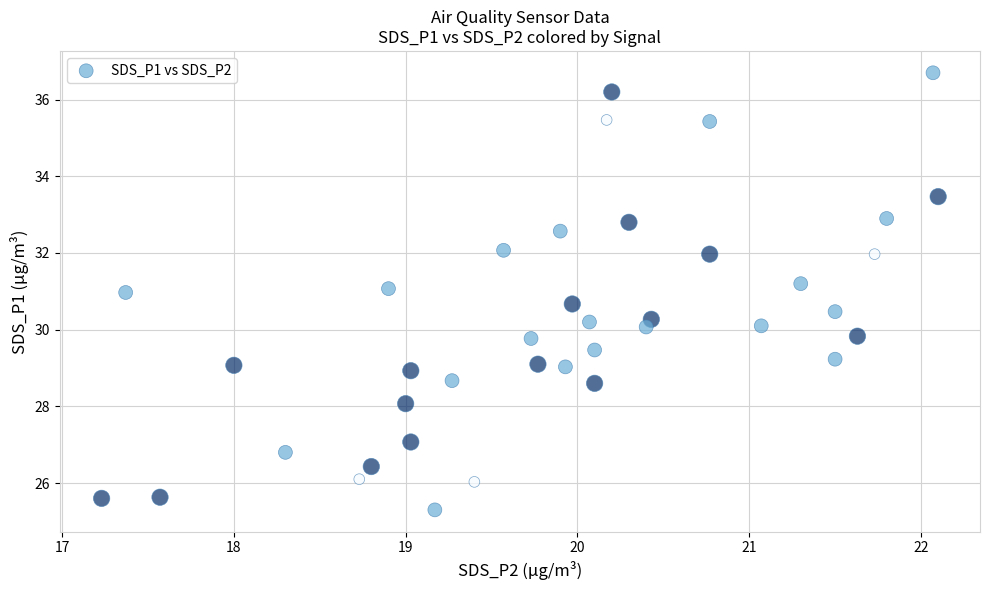

What is the range of Y values (max minus min)?

11.4